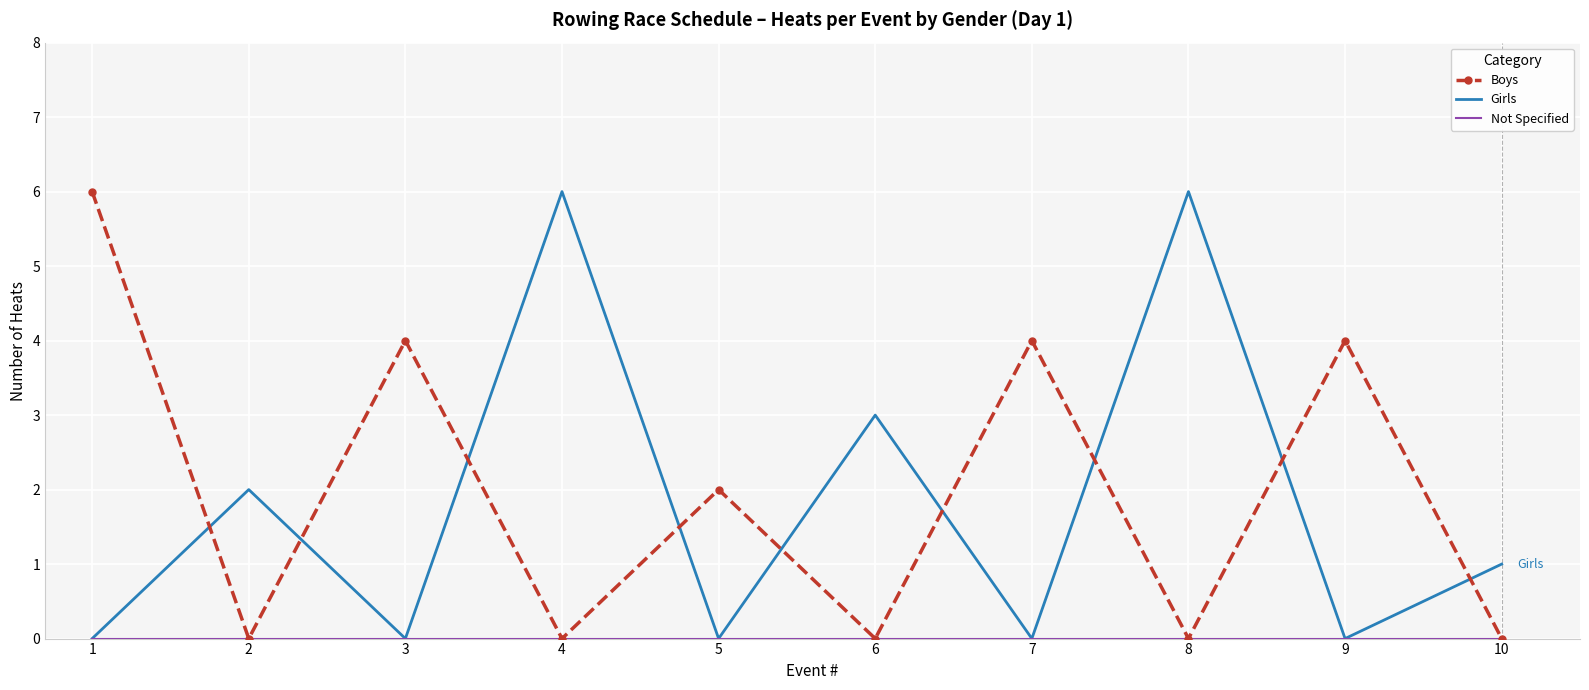

What is the maximum value for Girls?

6